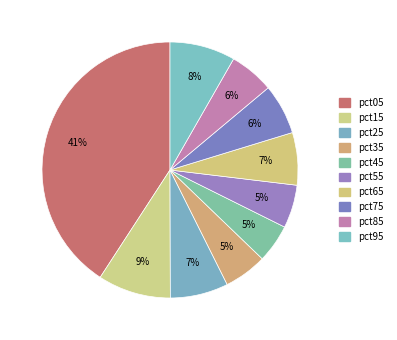

Rank the categories by value from highest to lowest.

pct05, pct15, pct95, pct25, pct65, pct75, pct85, pct55, pct35, pct45